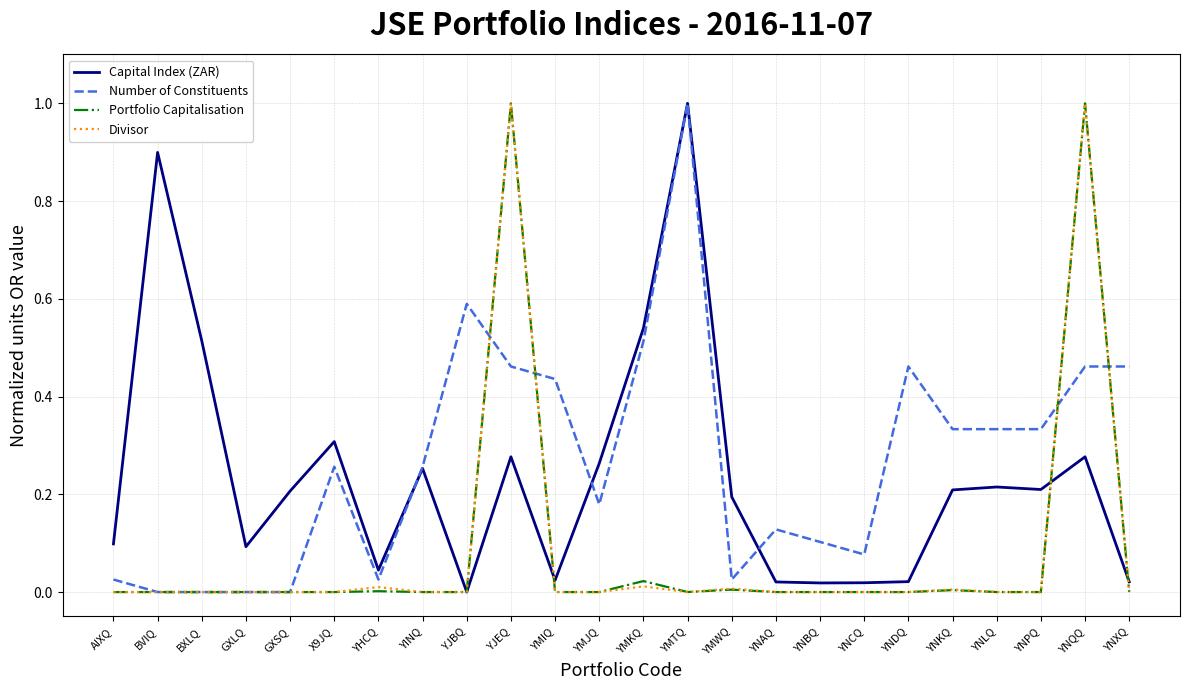

True or false: Capital Index (ZAR) has a value of 0.2 at GXSQ.

True